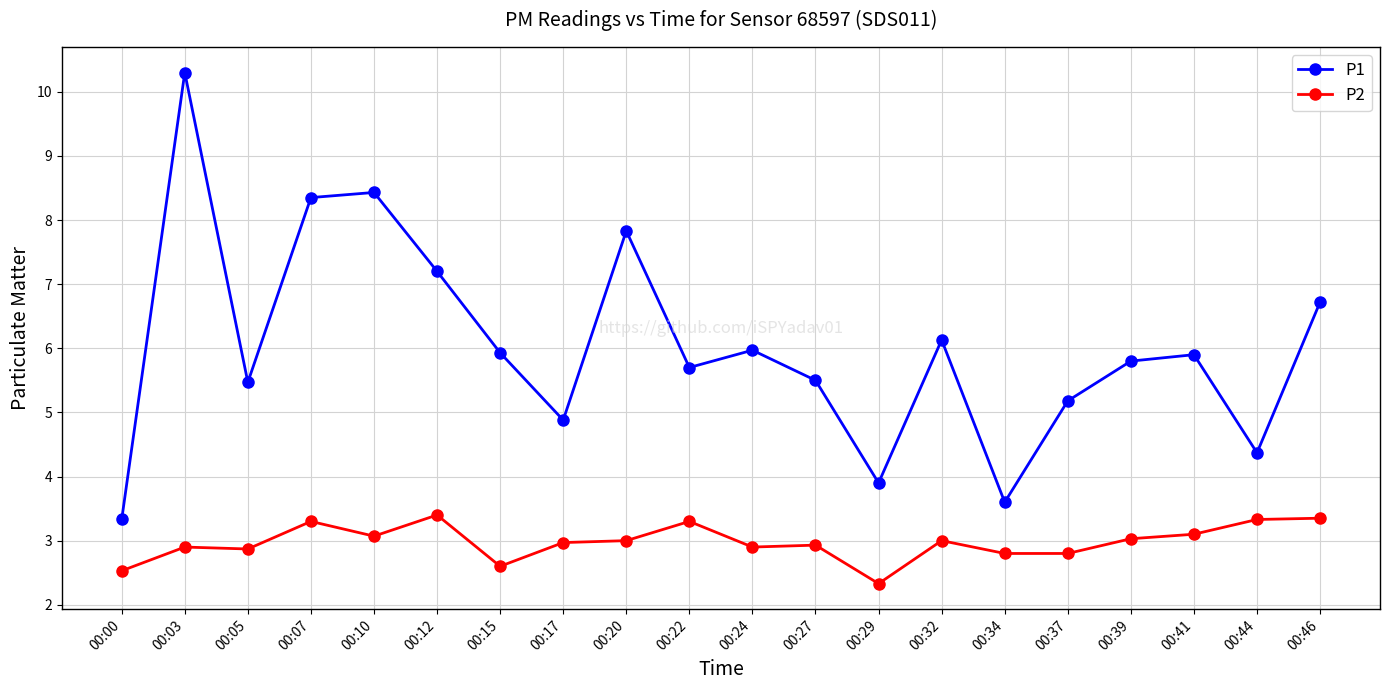

How many data points does each series have?

20